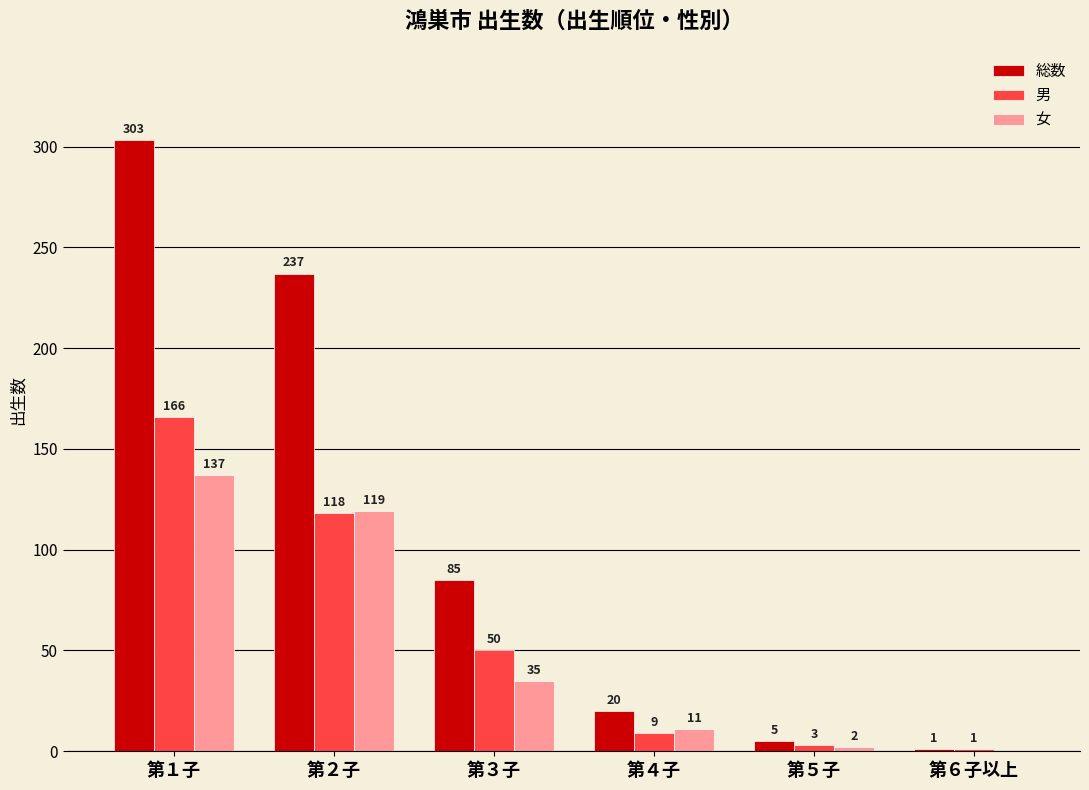

What is the spread (max minus min) of values at 第１子?

166